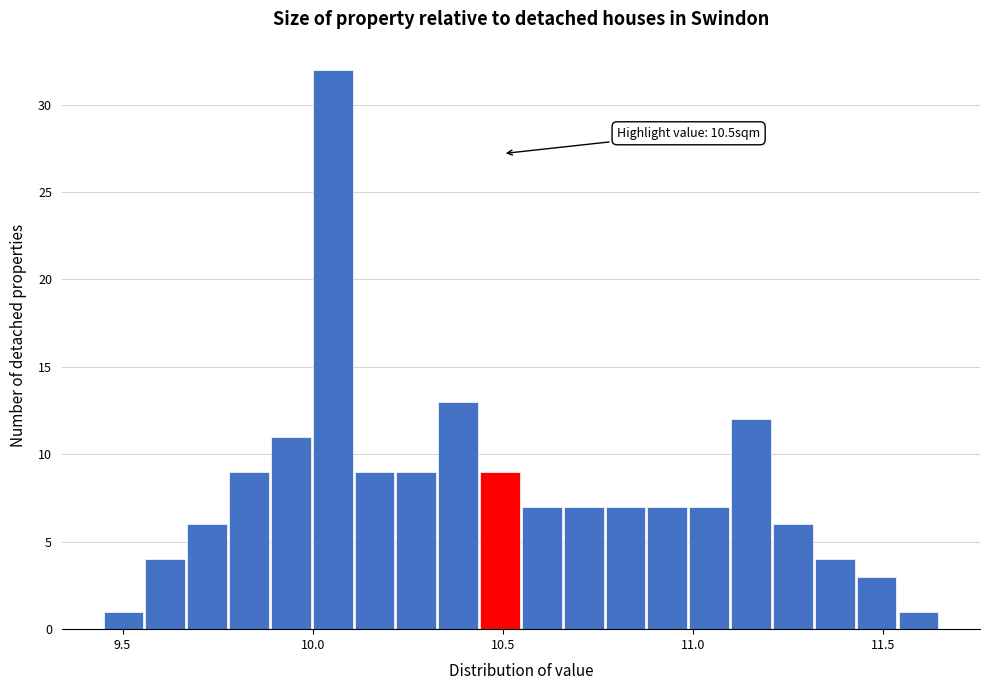

Around what value on the x-axis is the tallest bar? Give the approximate position of its centre, as read against the axis.

10.05